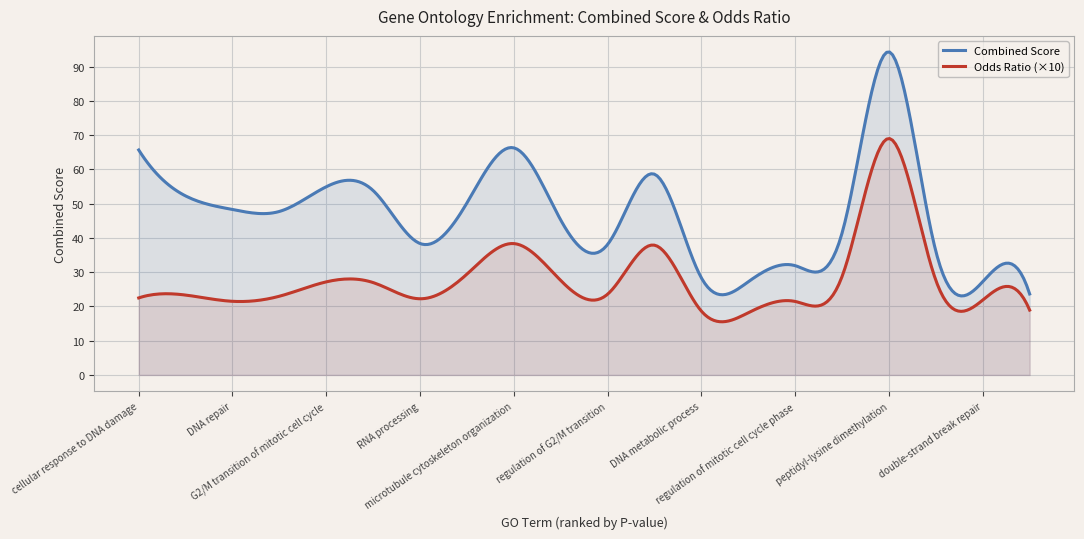

What is the difference between the second highest and second lowest values in the Combined Score series?

71.1